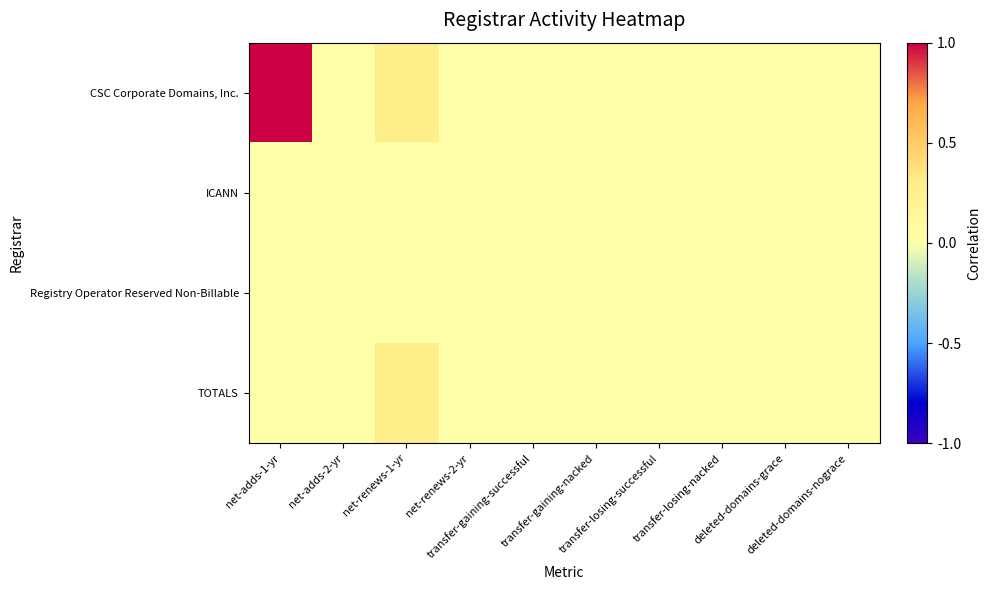

Which series changed the most between net-renews-2-yr and transfer-gaining-nacked?

CSC Corporate Domains, Inc.